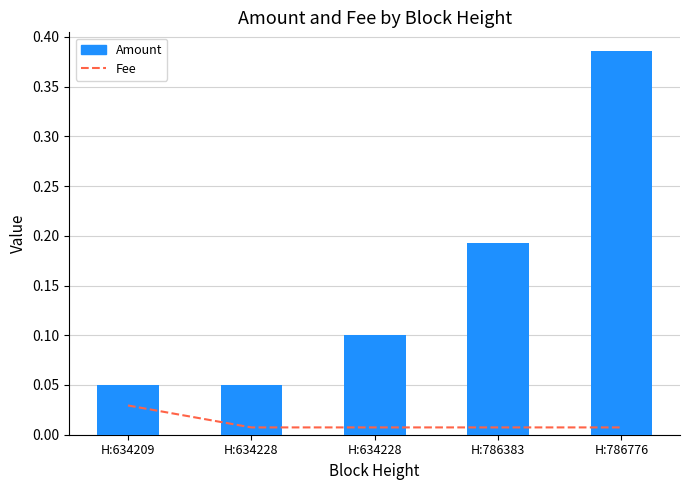

What is the value of the Amount bar at the 1st from the left?

0.1